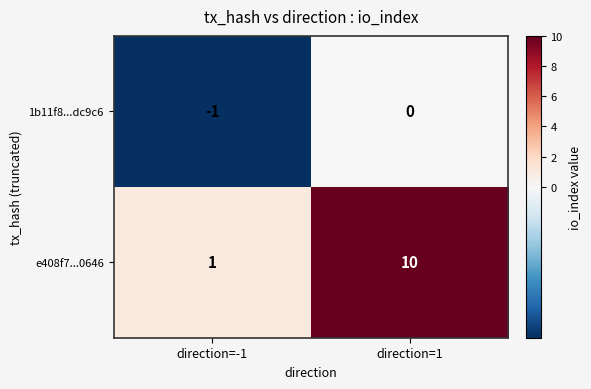

Which series has the largest total across all categories?

e408f7...0646